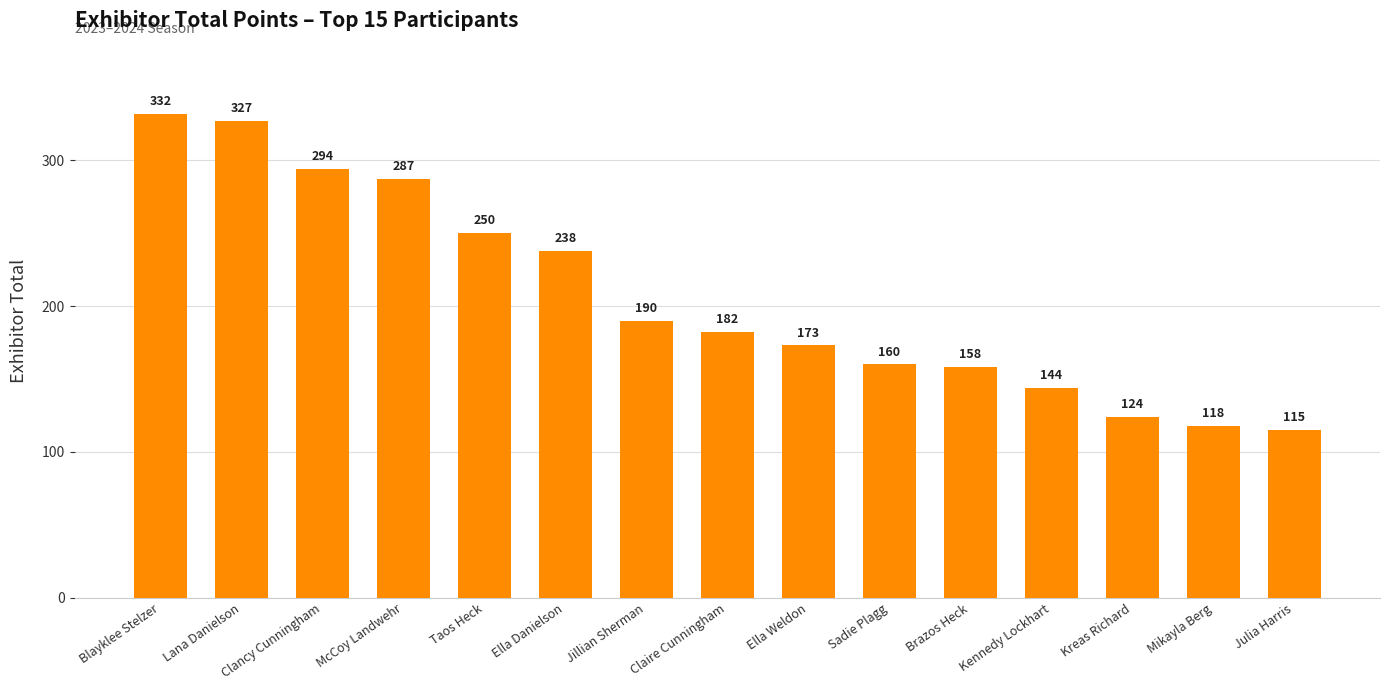

The value at McCoy Landwehr is 287. True or false?

True